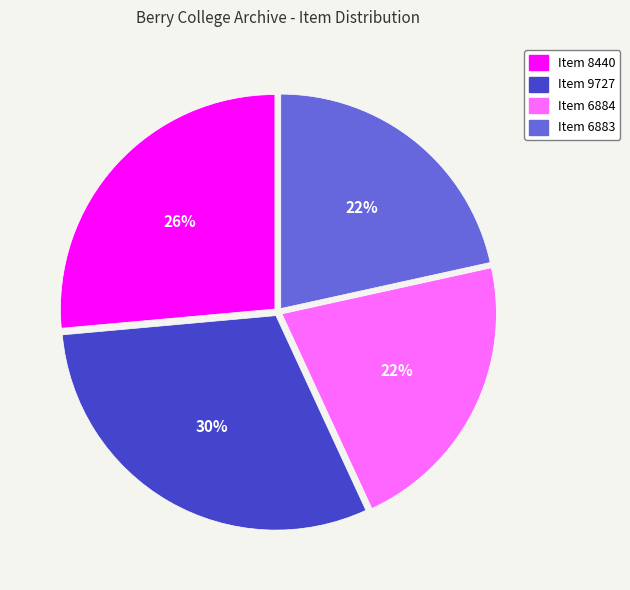

What is the largest slice in the pie chart?

Item 9727